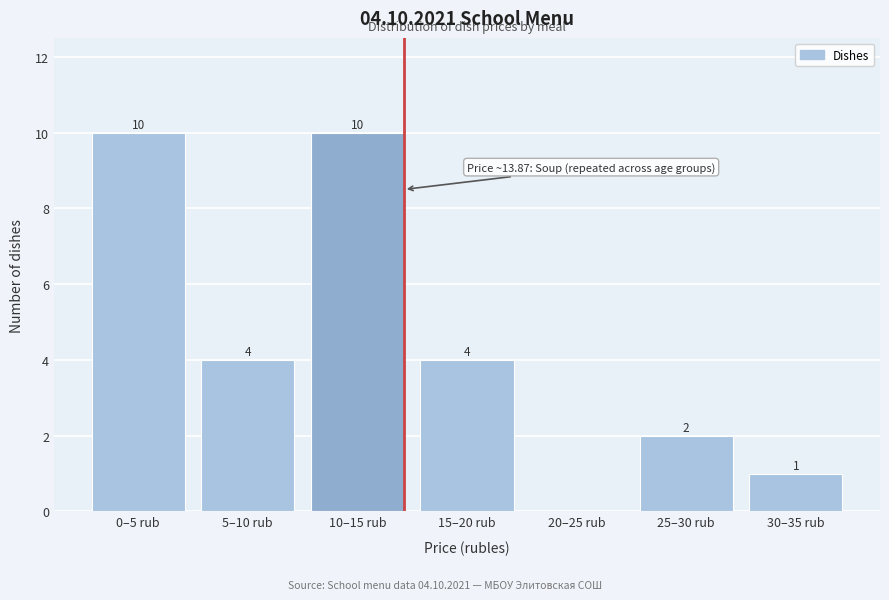

Reading right to left, what are all the values shown in this chart?

30–35 rub=1	25–30 rub=2	20–25 rub=0	15–20 rub=4	10–15 rub=10	5–10 rub=4	0–5 rub=10